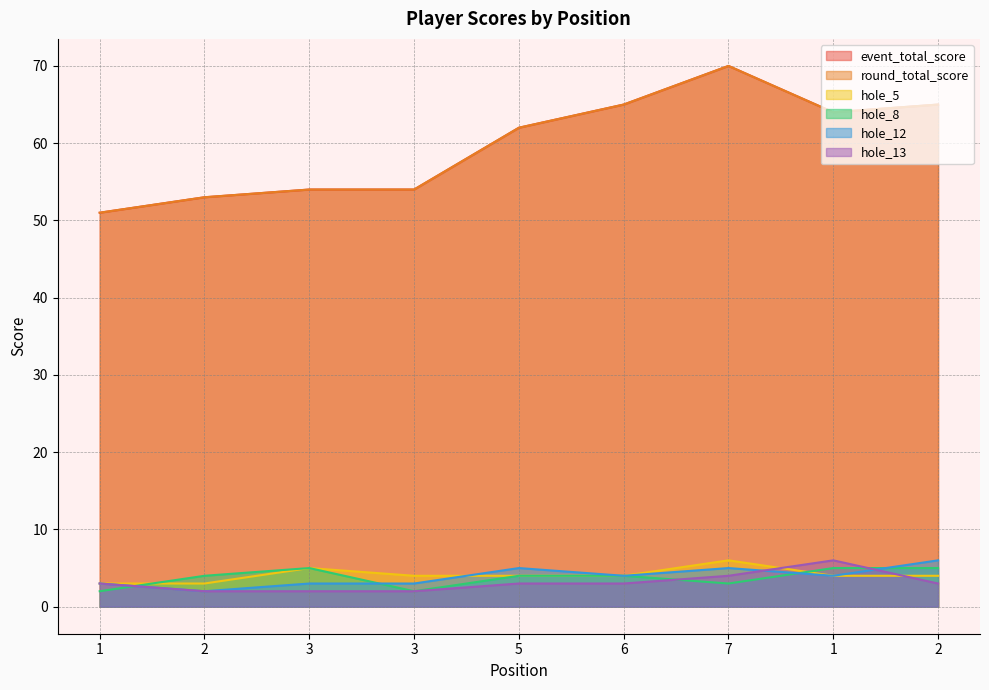

Is it true that round_total_score equals 20 at 1?

False